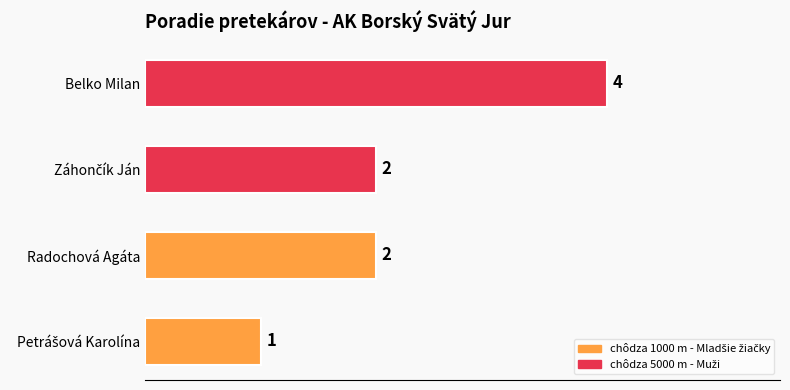

The chart shows a value of 1 at Belko Milan. True or false?

False